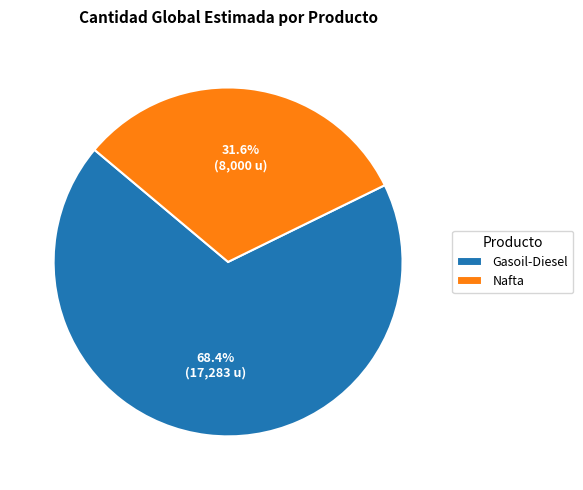

Which slice is the largest?

Gasoil-Diesel